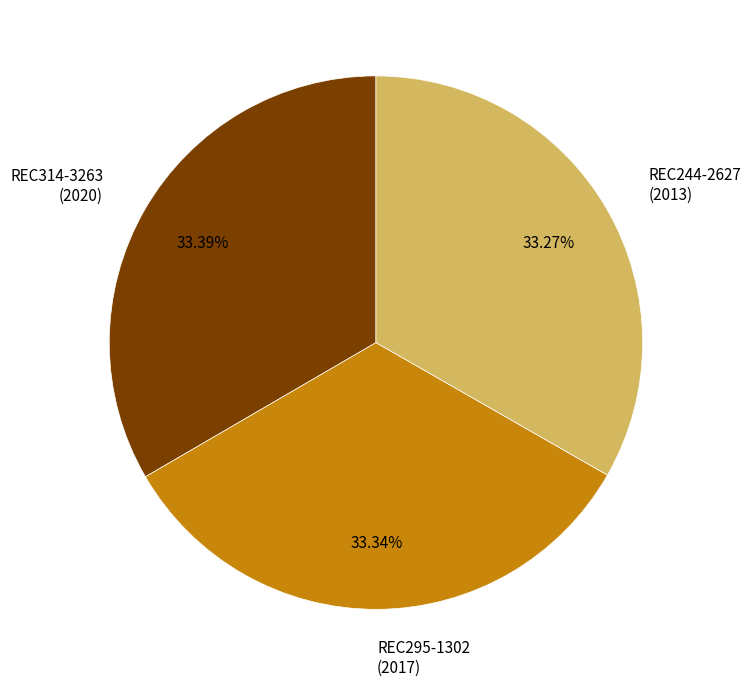

Does any single category account for the majority?

No